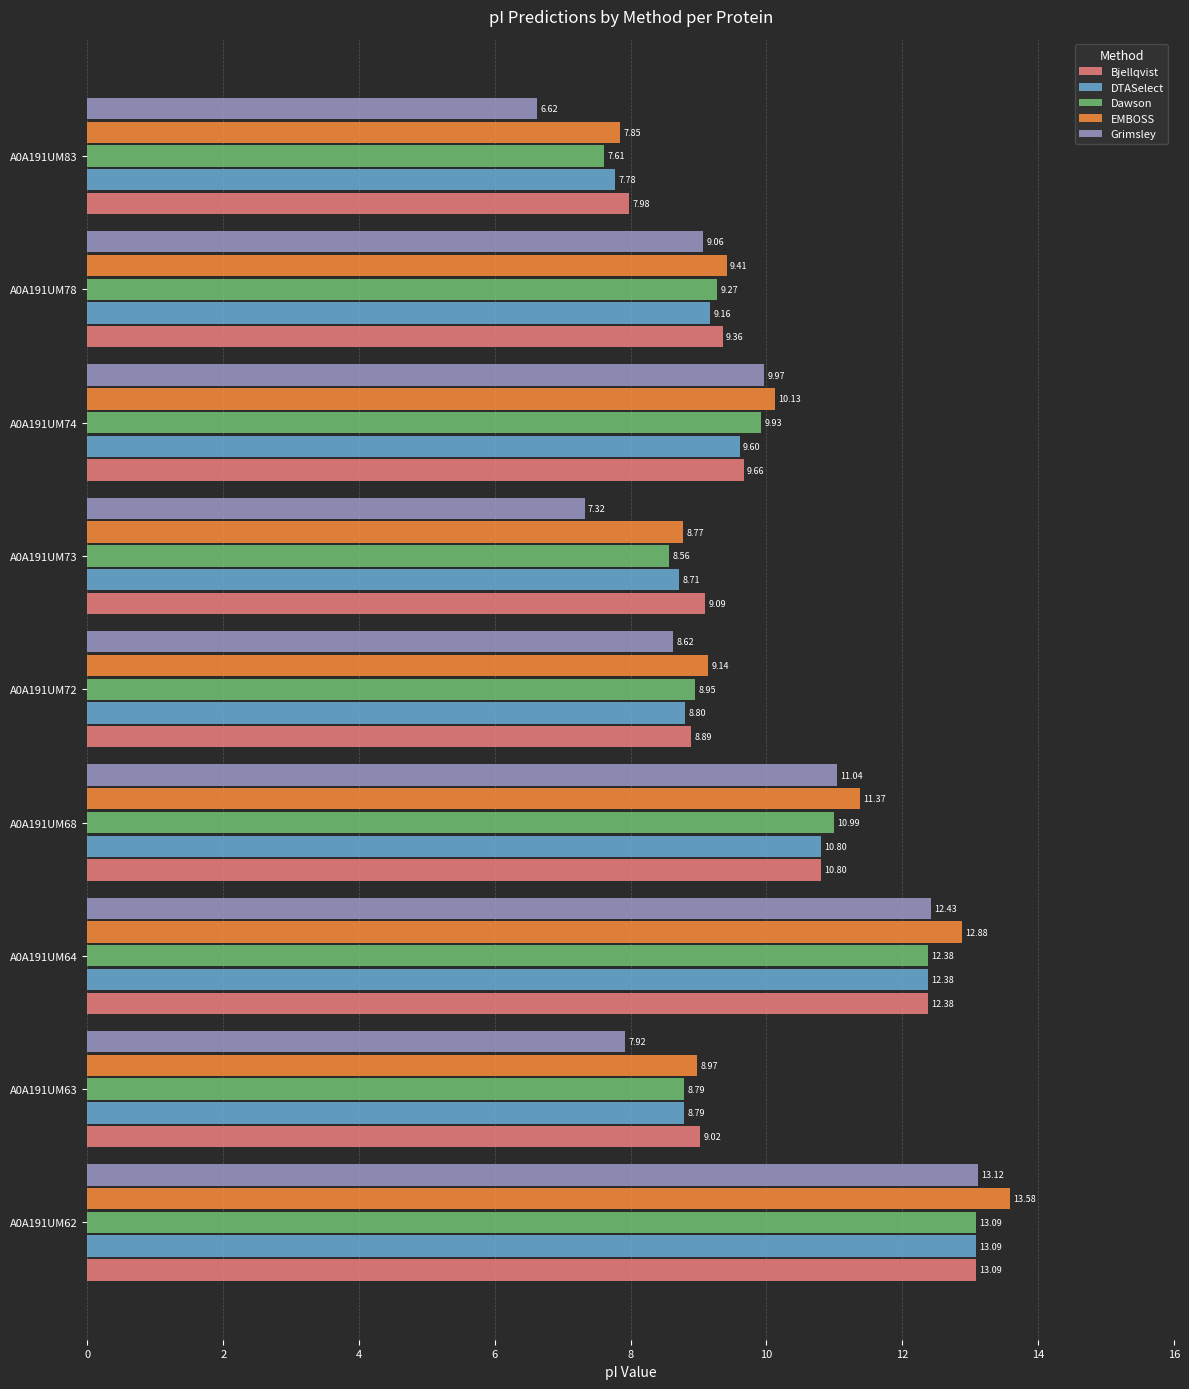

What is the difference between the Dawson values at A0A191UM74 and A0A191UM83?

2.3